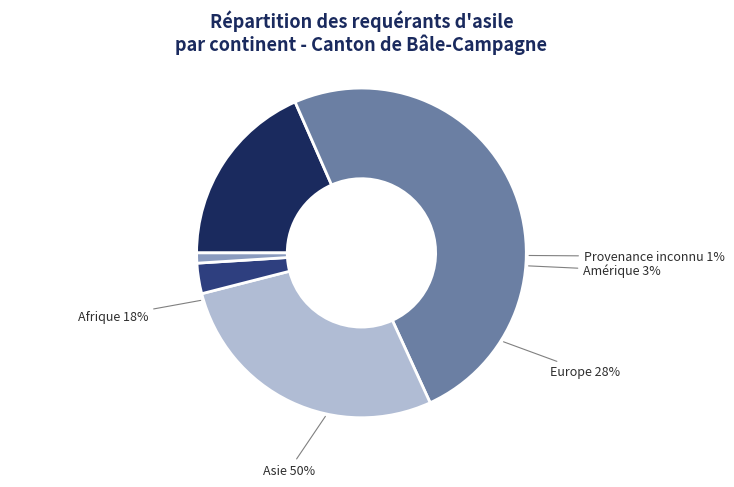

How much of the chart is everything except Europe?

72.1%